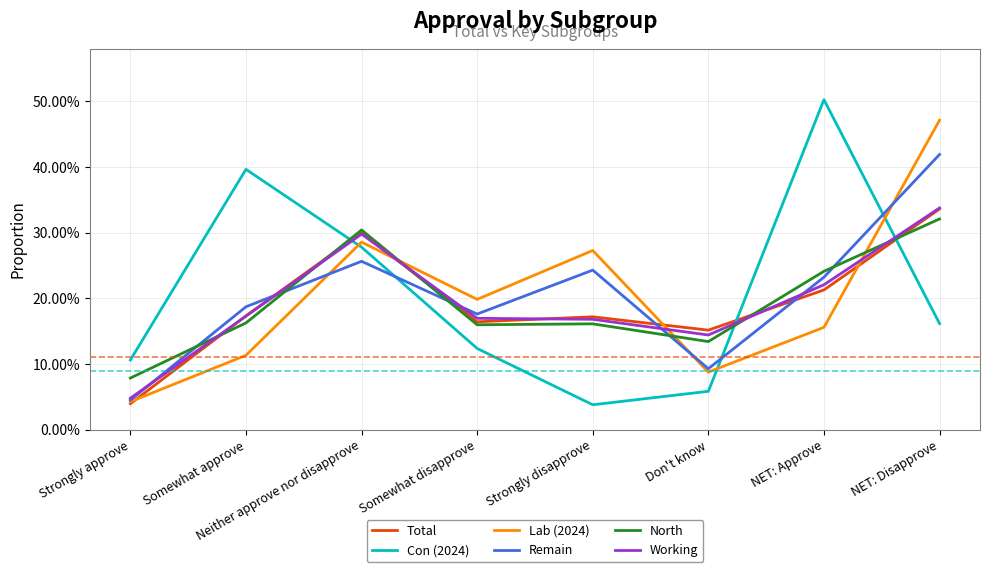

Does the chart display data point markers on the line(s)?

No